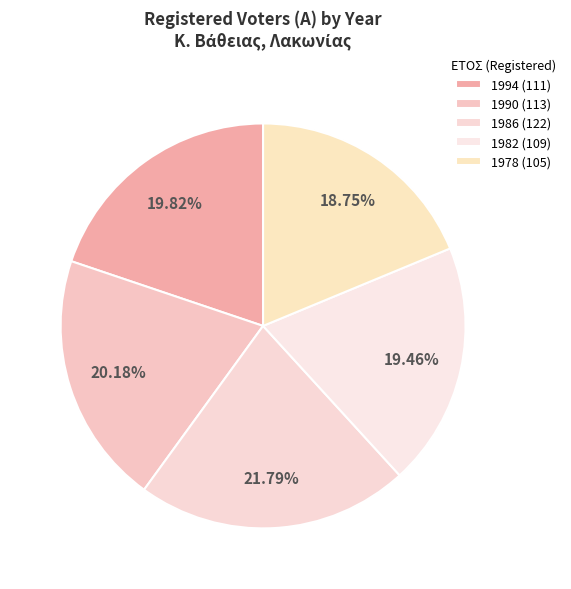

How many segments does this pie chart have?

5